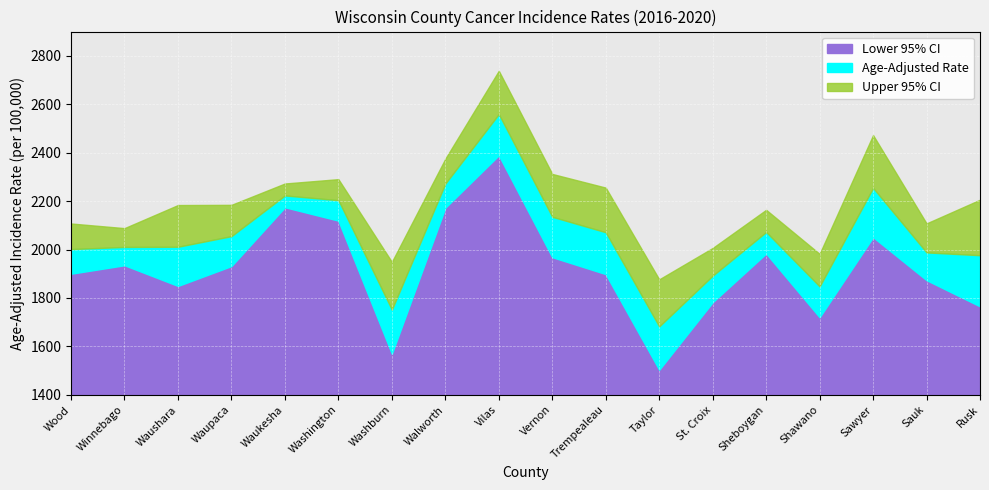

What is the label of the 16th point from the right?

Waushara